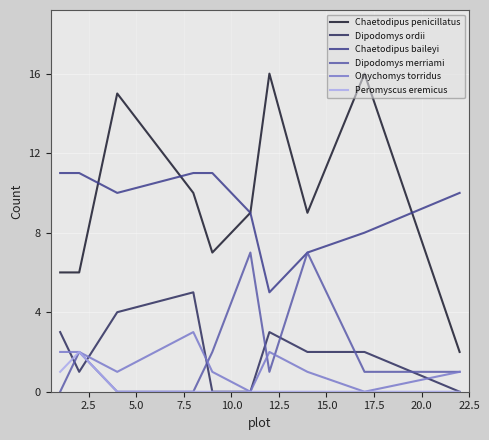

Which series has the largest total across all categories?

Chaetodipus penicillatus